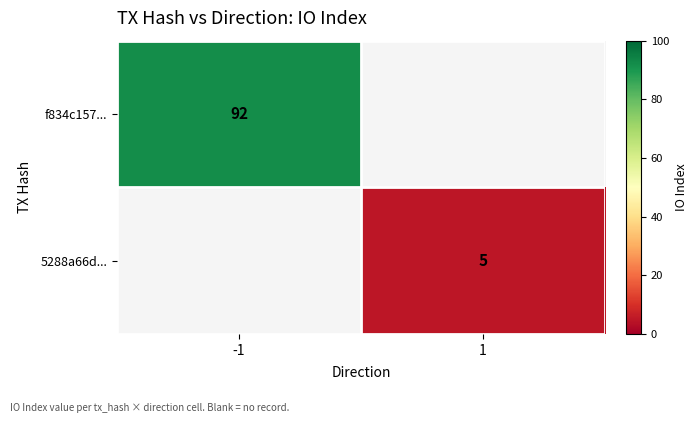

The f834c157... series shows 92 at -1. True or false?

True